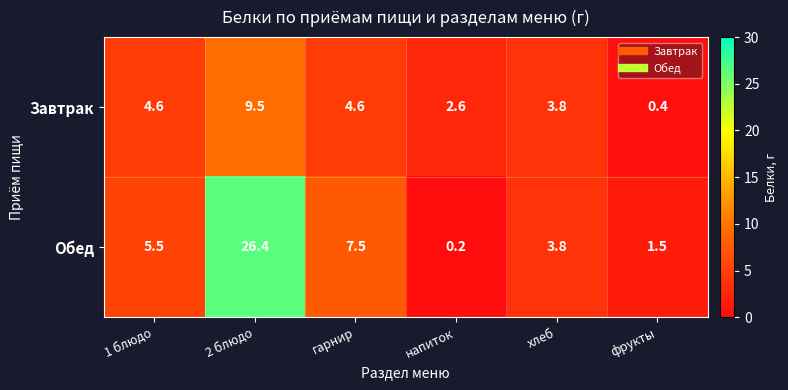

Rank the series by their average value, from highest to lowest.

Обед, Завтрак